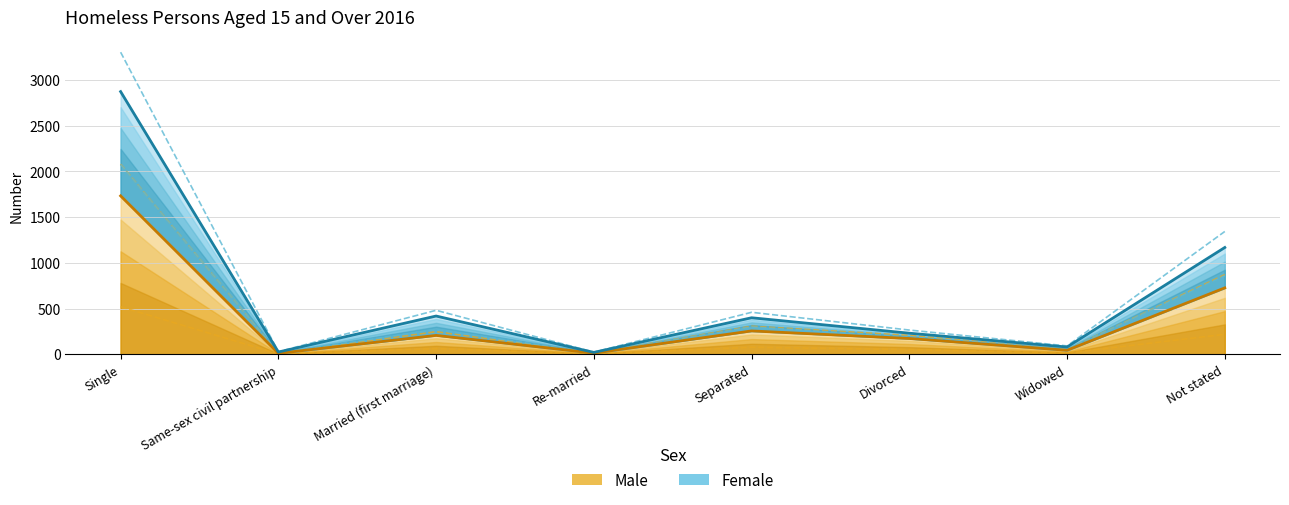

Between Same-sex civil partnership and Separated, which is larger?

Separated